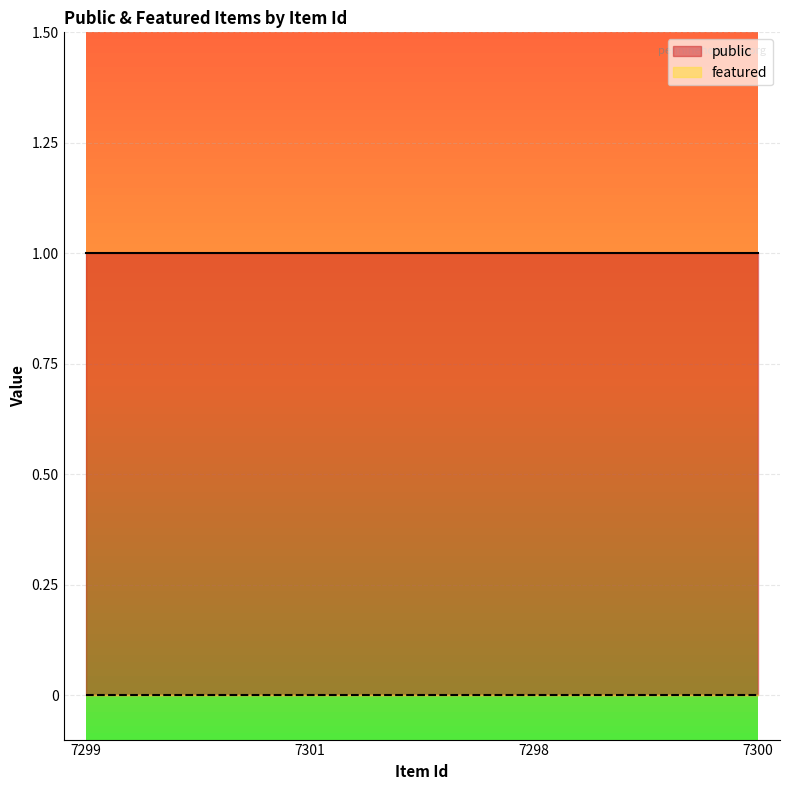

What is the label of the 4th point from the right?

7299